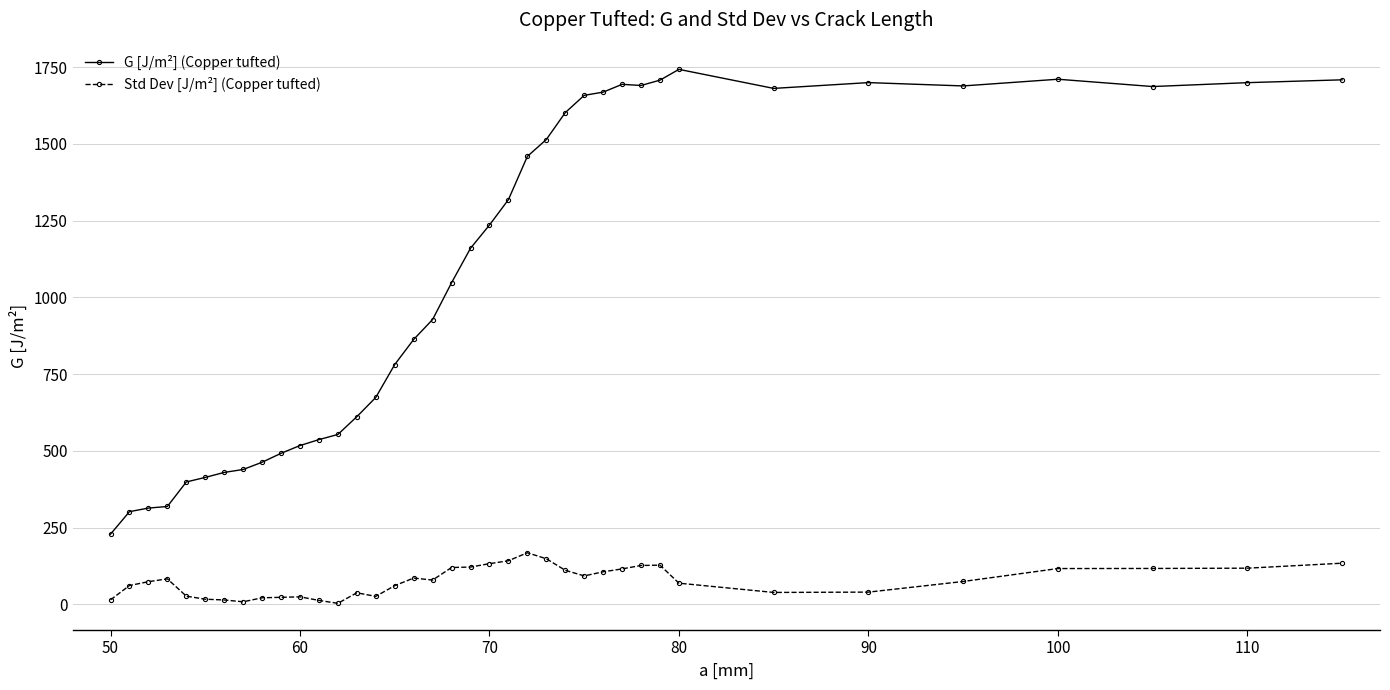

Which series has the widest spread of values?

G [J/m²] (Copper tufted)